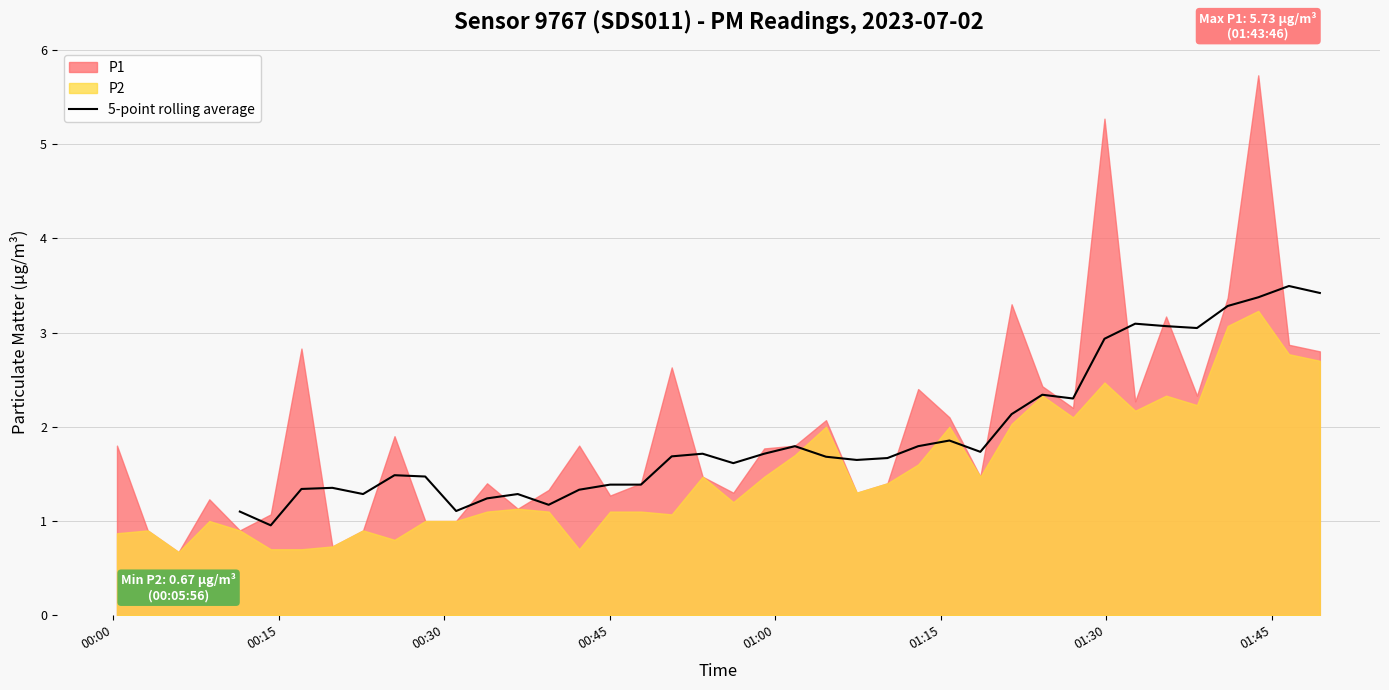

Is it true that the value at 9 is 0.6?

False